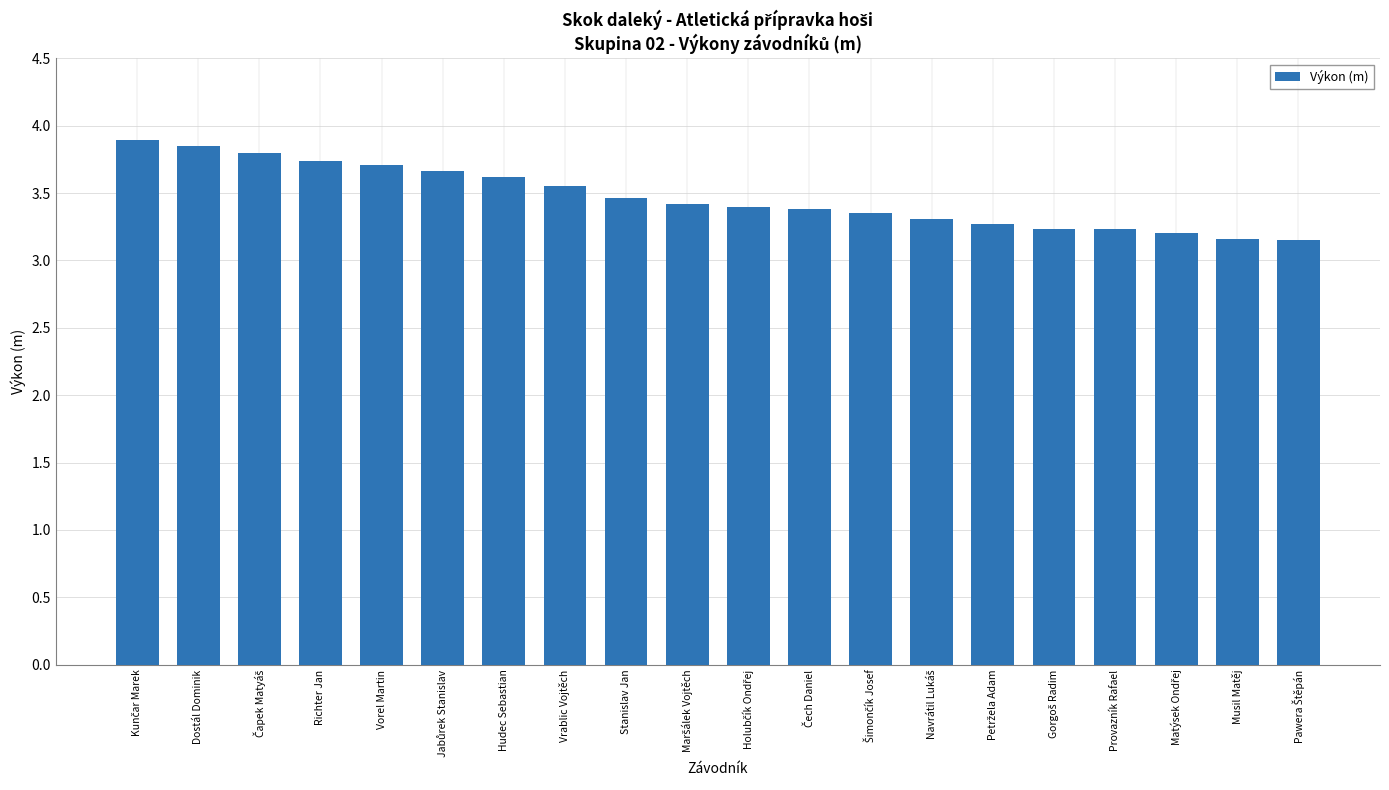

True or false: the data shows 1.7 at Vorel Martin.

False